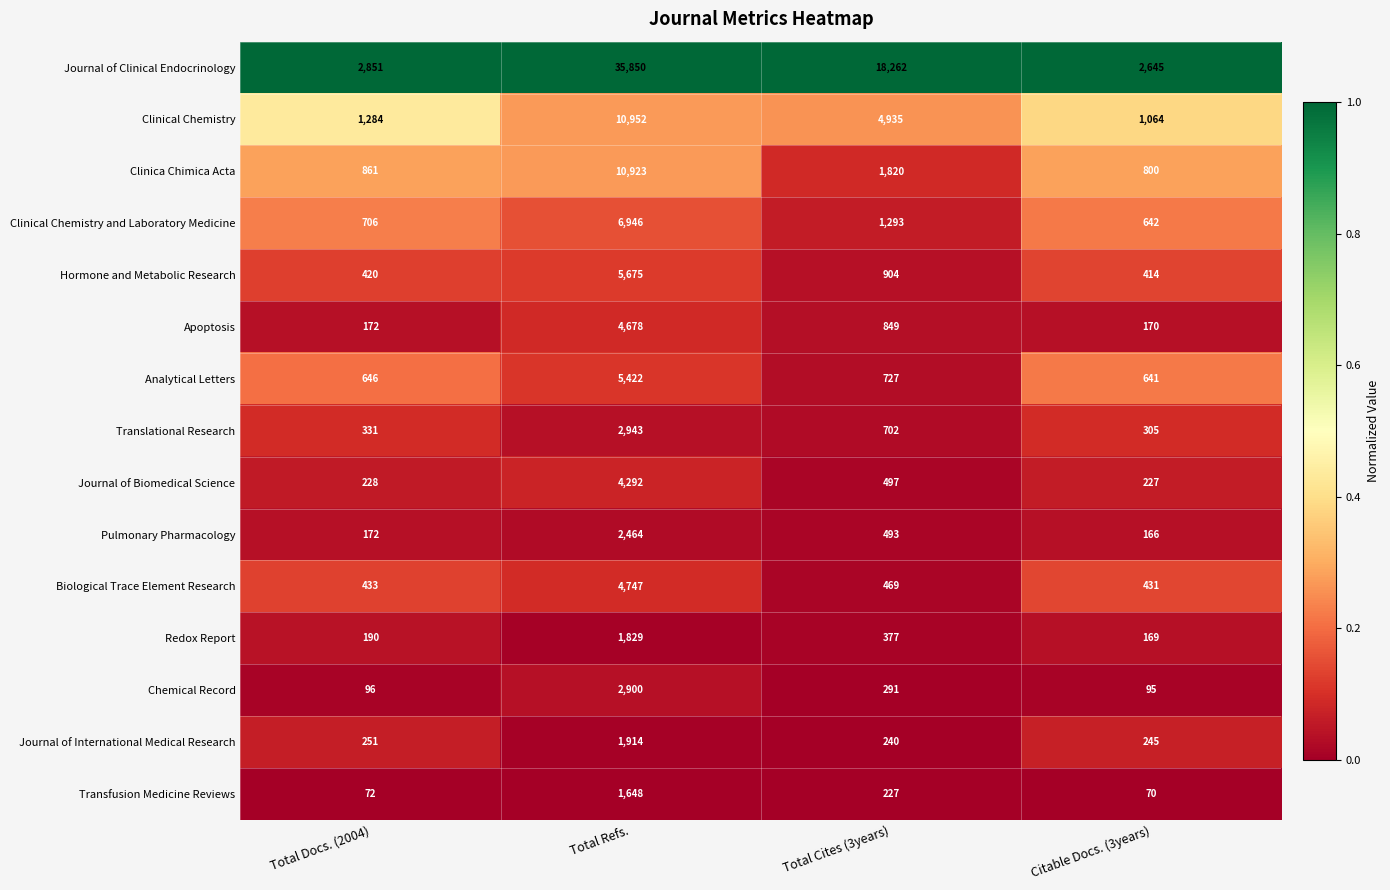

What is the total value across all series at Total Cites (3years)?

32086